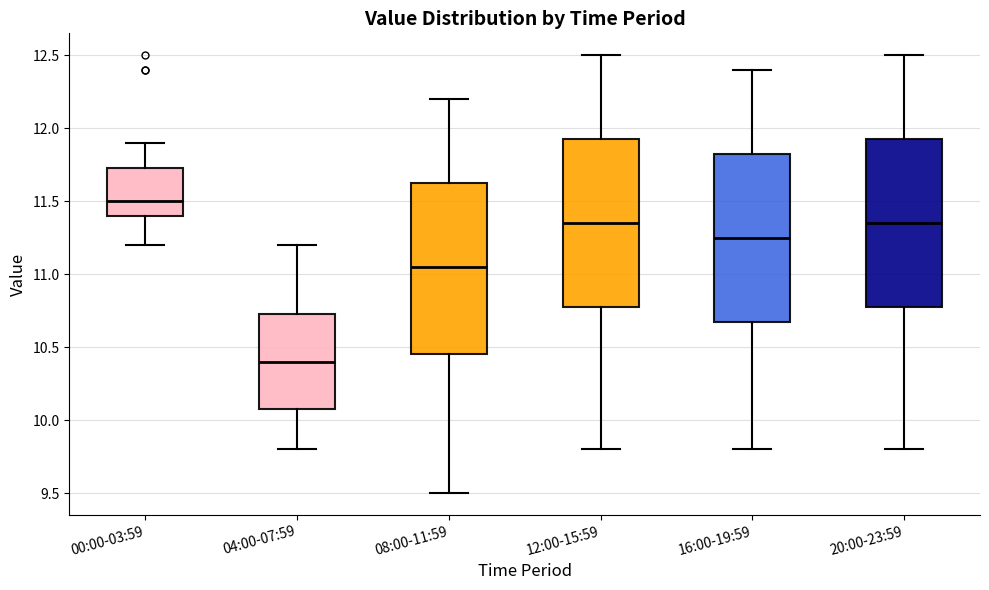

Reading left to right, read every box against the y-axis: the position of its median line, the range the box covers, and the ends of its whiskers. The values are not printed on the chart, so give them approximately, as read against the axis.

00:00-03:59: median 11.50, box 11.40 to 11.75, whiskers 11.20 to 11.90
04:00-07:59: median 10.40, box 10.10 to 10.75, whiskers 9.80 to 11.20
08:00-11:59: median 11.05, box 10.45 to 11.65, whiskers 9.50 to 12.20
12:00-15:59: median 11.35, box 10.80 to 11.95, whiskers 9.80 to 12.50
16:00-19:59: median 11.25, box 10.70 to 11.85, whiskers 9.80 to 12.40
20:00-23:59: median 11.35, box 10.80 to 11.95, whiskers 9.80 to 12.50